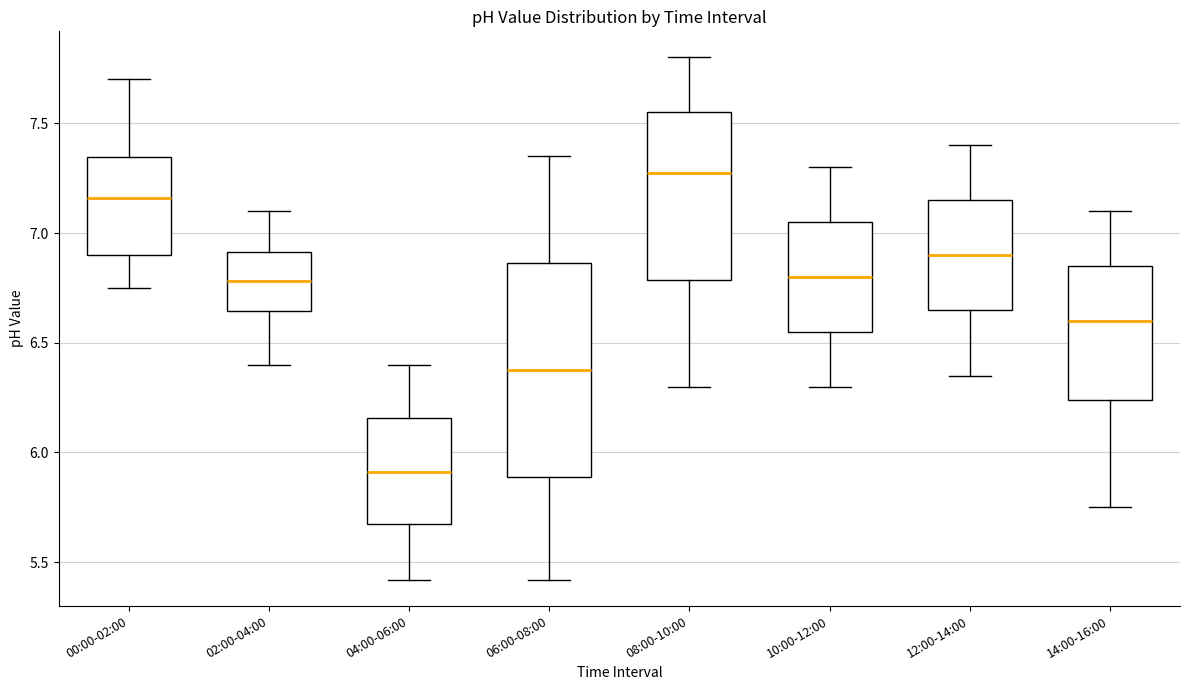

Where is the upper edge of the box for 06:00-08:00 on the y-axis? The values are not printed on the chart, so give them approximately, as read against the axis.

6.85